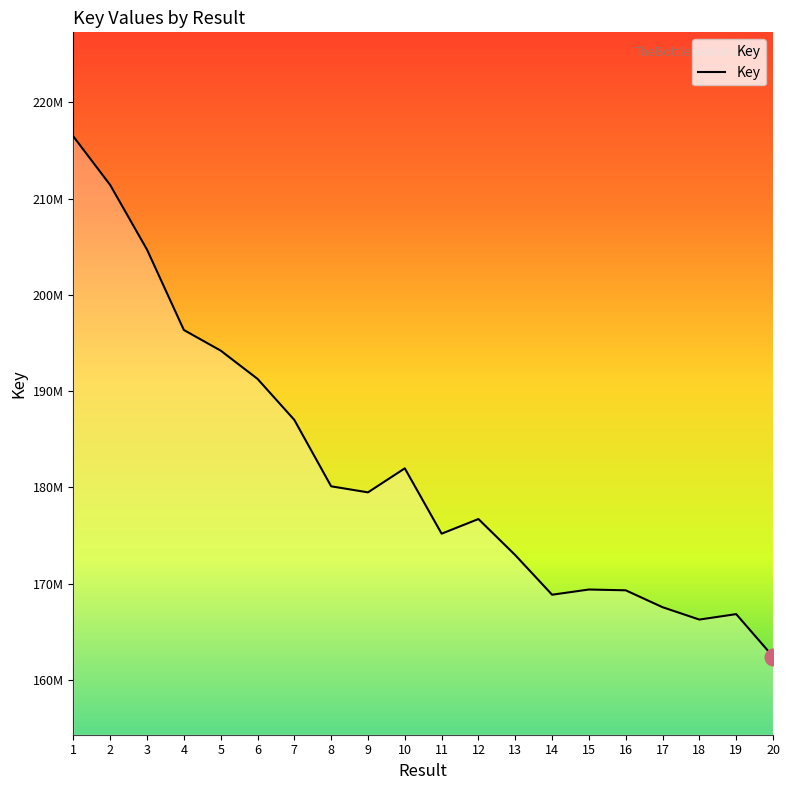

Does the chart display data point markers on the line(s)?

No